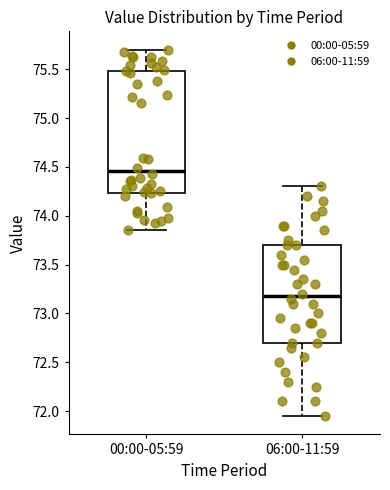

Which box has the highest median line?

00:00-05:59